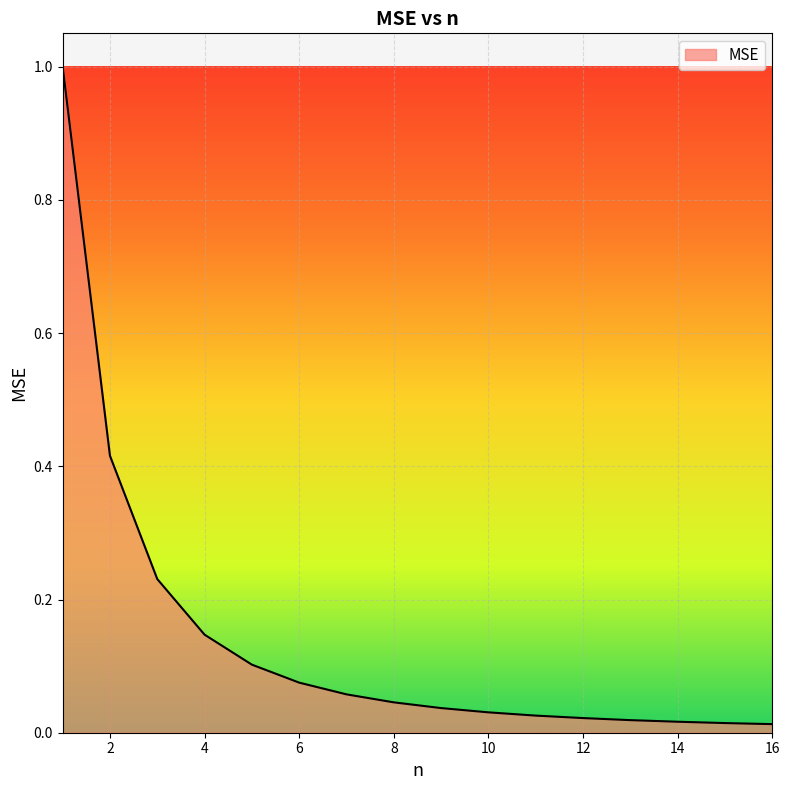

What is the difference between the maximum and minimum values?

1.0